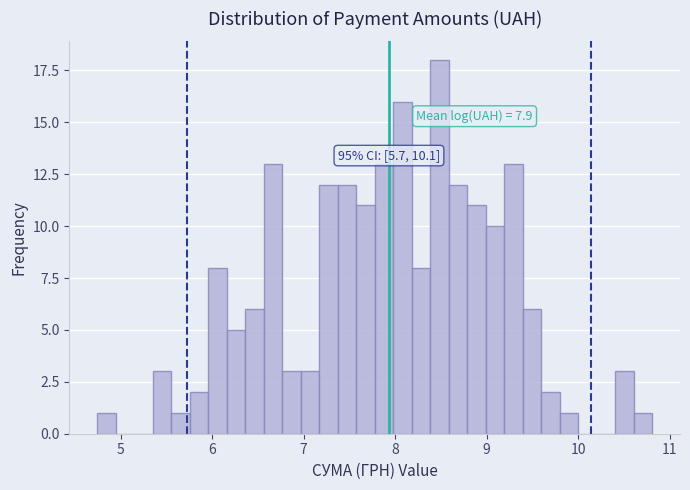

Around what value on the x-axis is the tallest bar? Give the approximate position of its centre, as read against the axis.

8.5